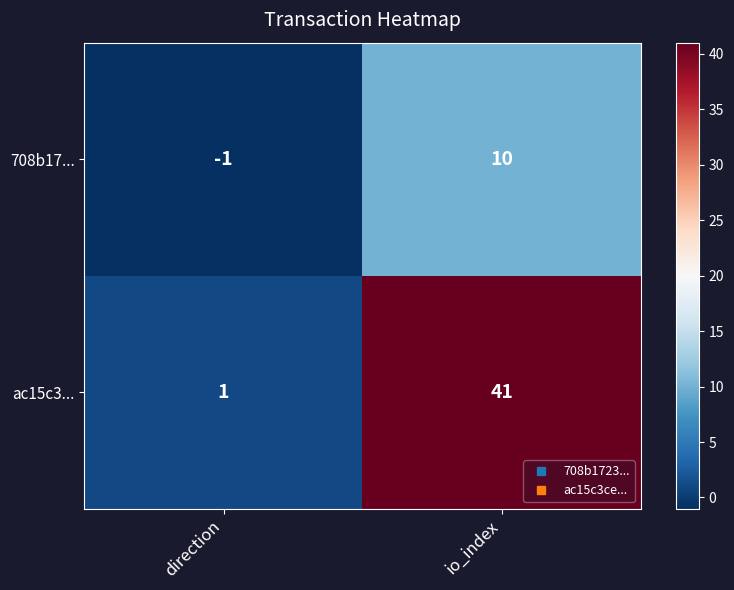

Which series has the widest spread of values?

ac15c3...